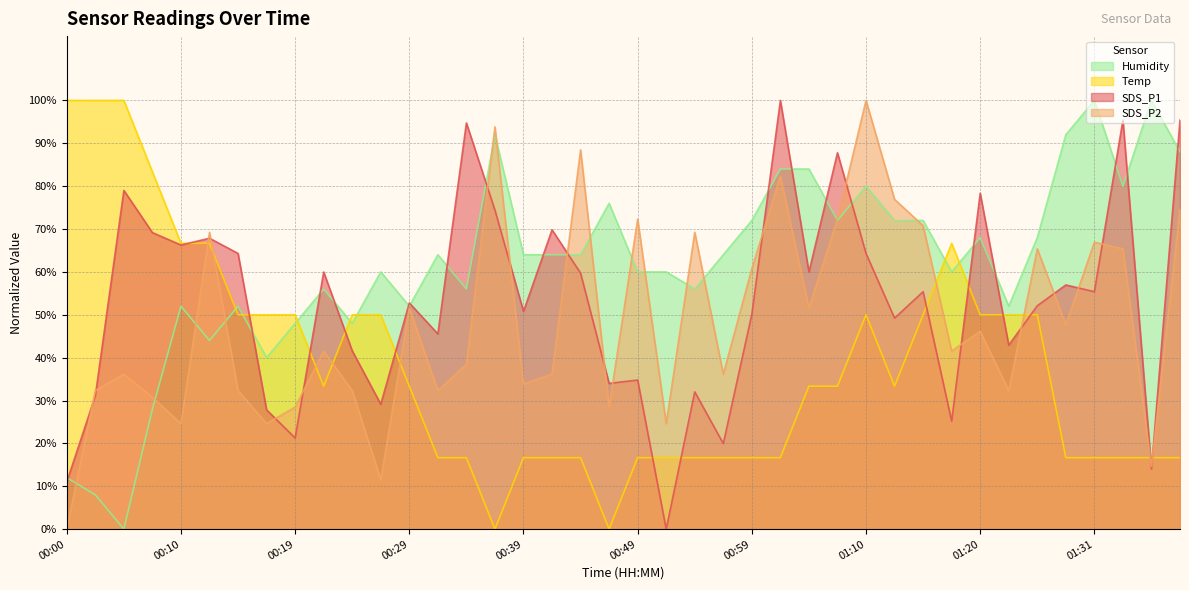

What is the value of the SDS_P2 point at the 37th from the left?

66.9